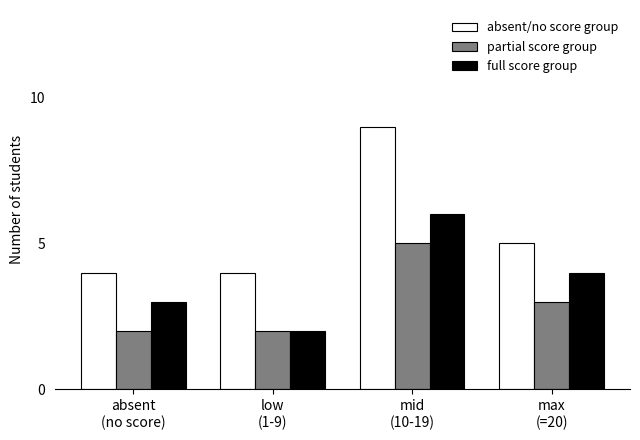

What is the minimum value shown in the chart?

2